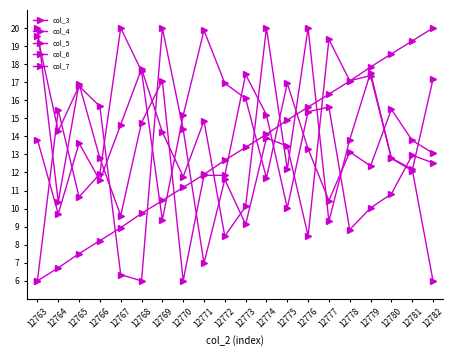

What is the spread (max minus min) of values at 12770?

9.2